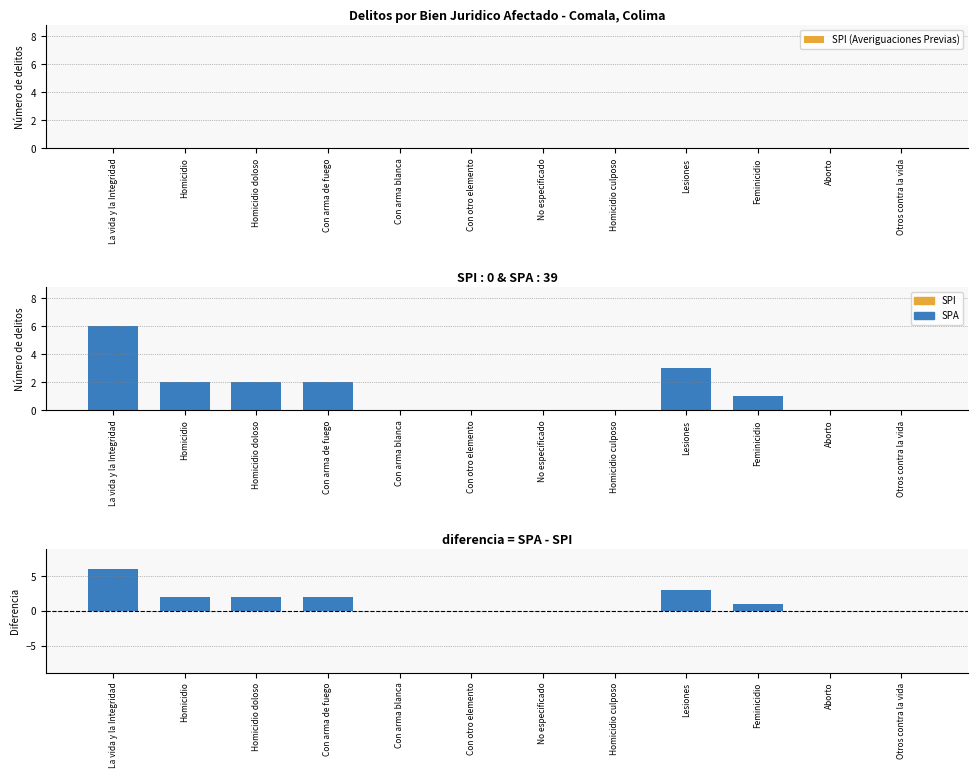

What is the label of the 10th bar from the right?

Homicidio doloso